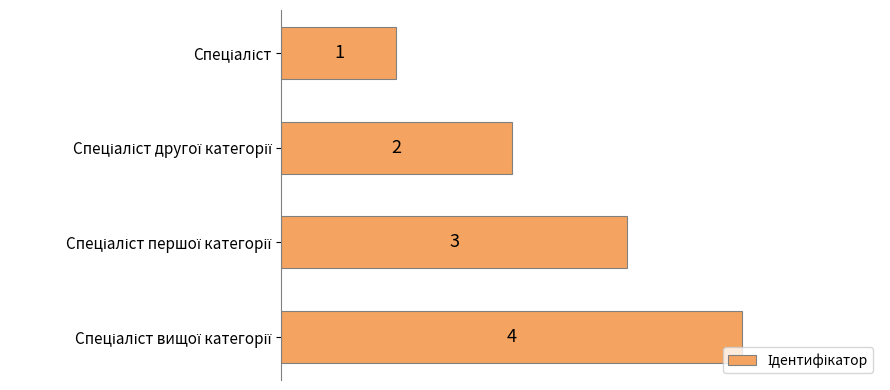

What is the greatest value displayed?

4